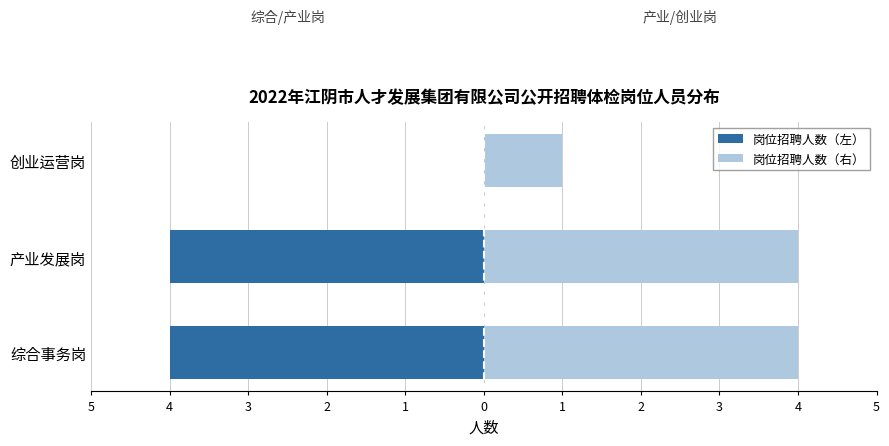

How many series are shown in this chart?

2